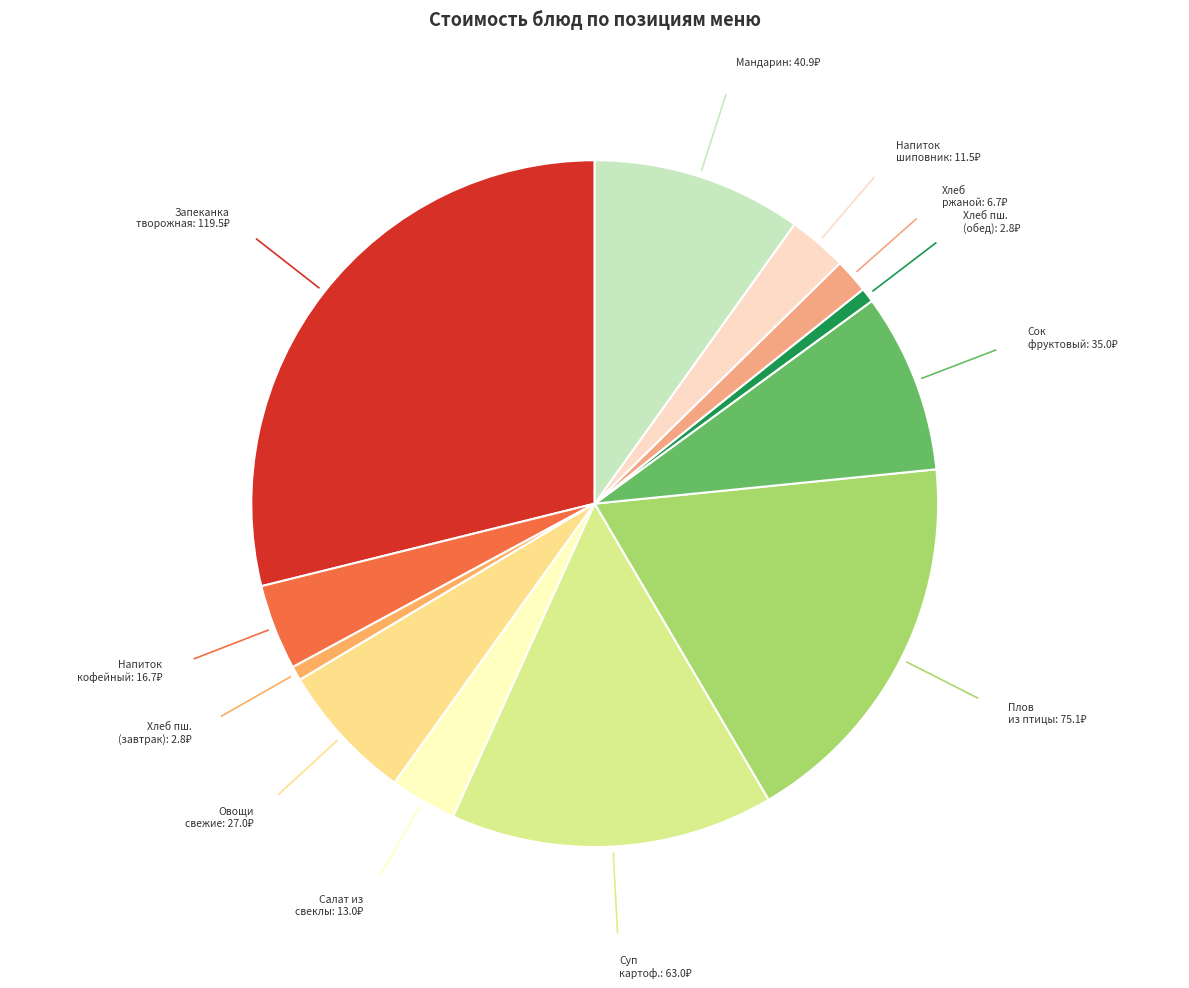

Which slice is the largest?

Запеканка творожная